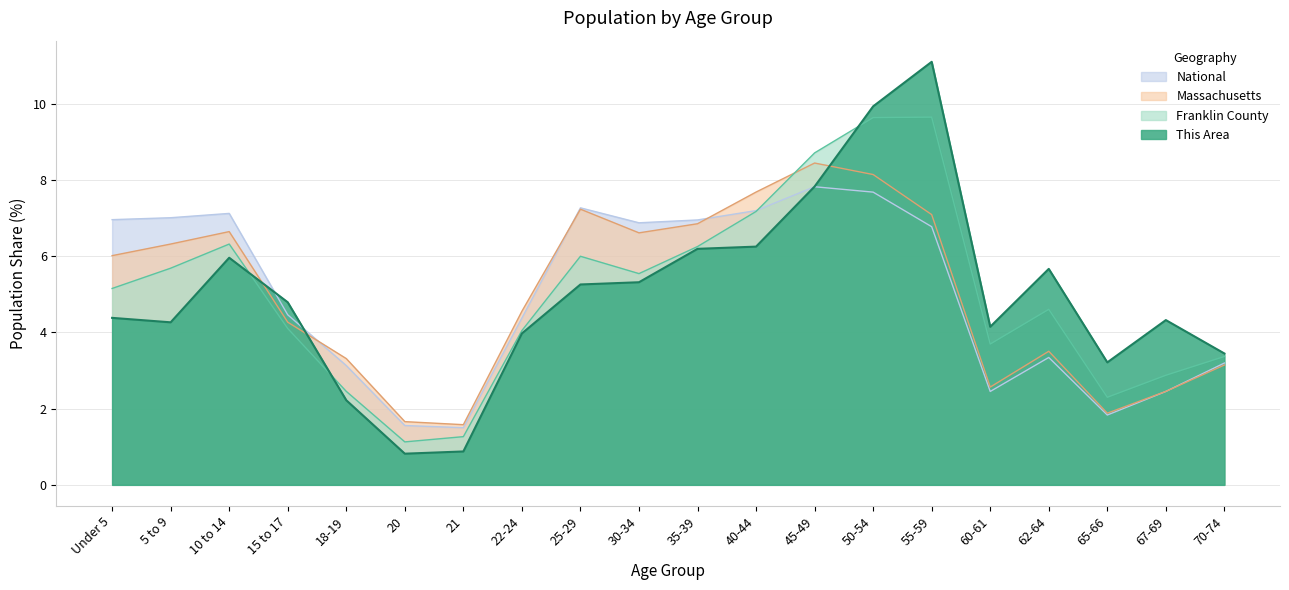

Where is the first local maximum for Massachusetts?

10 to 14